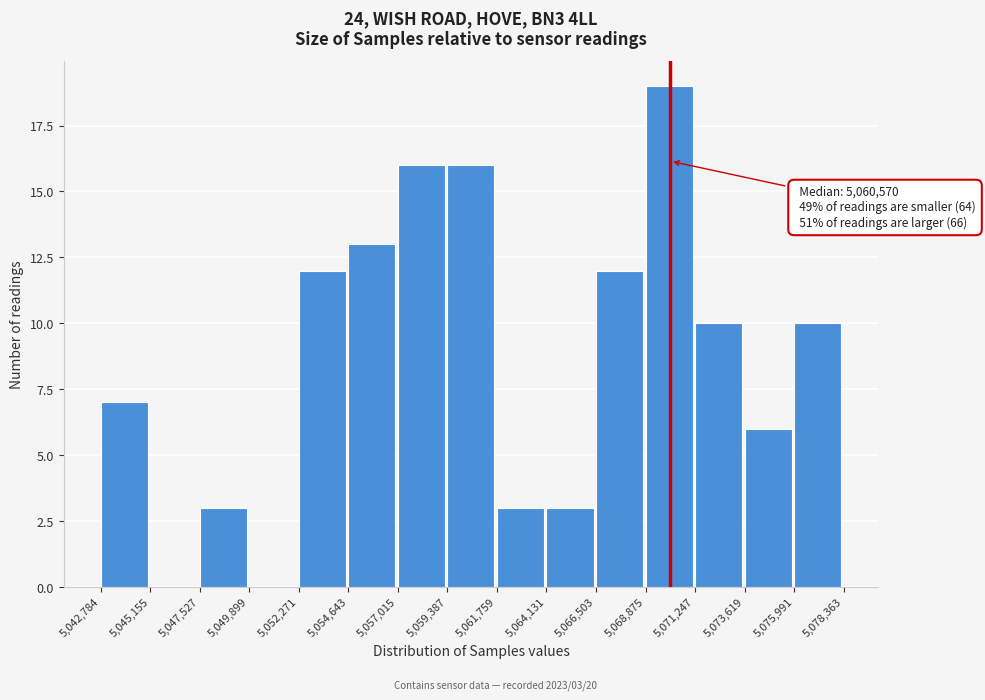

Which range on the x-axis has the tallest bar?

5,068,875 to 5,071,247